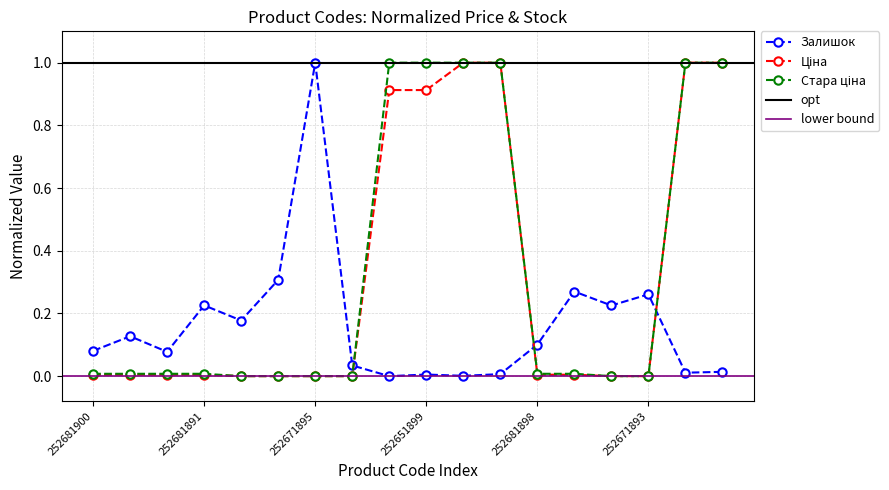

True or false: Ціна has a value of 0.7 at 252671898.

False